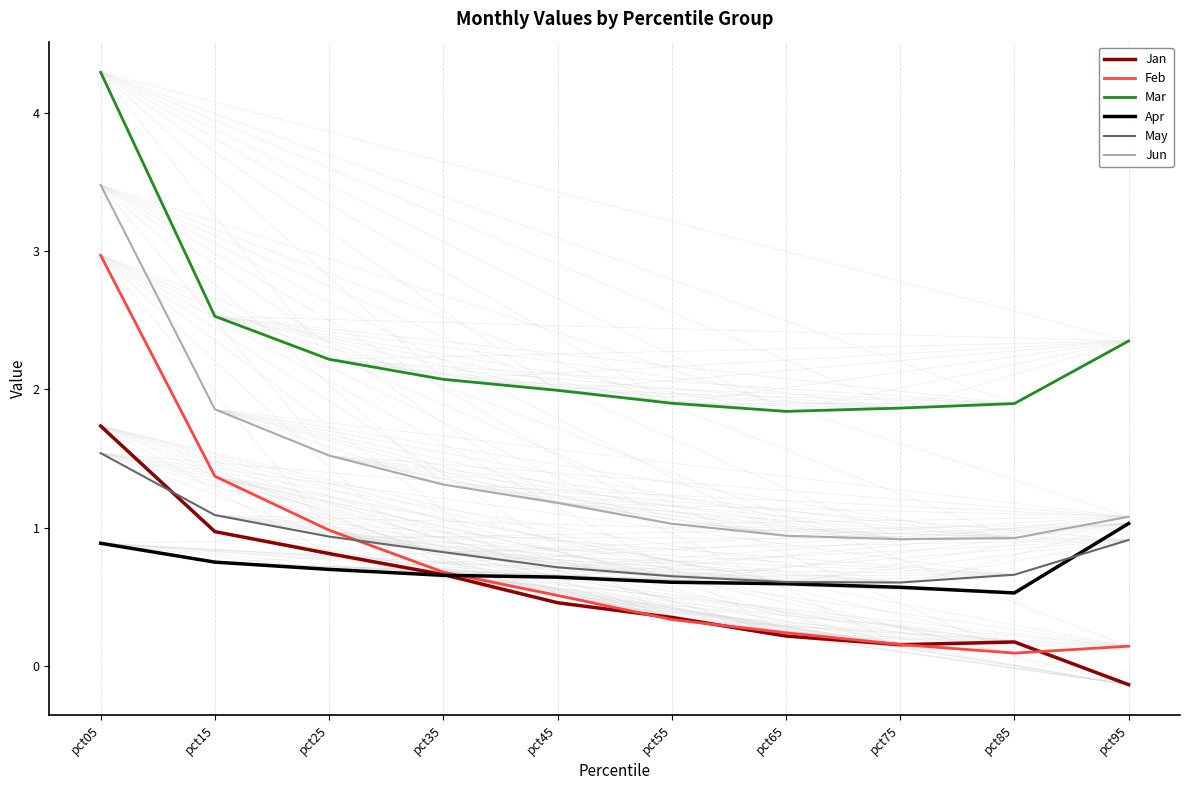

True or false: May and Mar cross at least once.

False